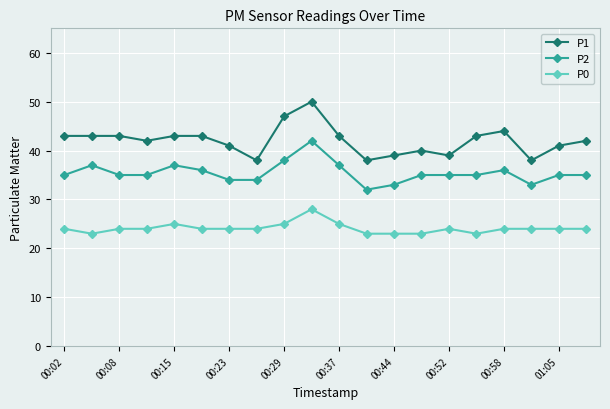

What is the value of the P1 point at the 19th from the left?

41